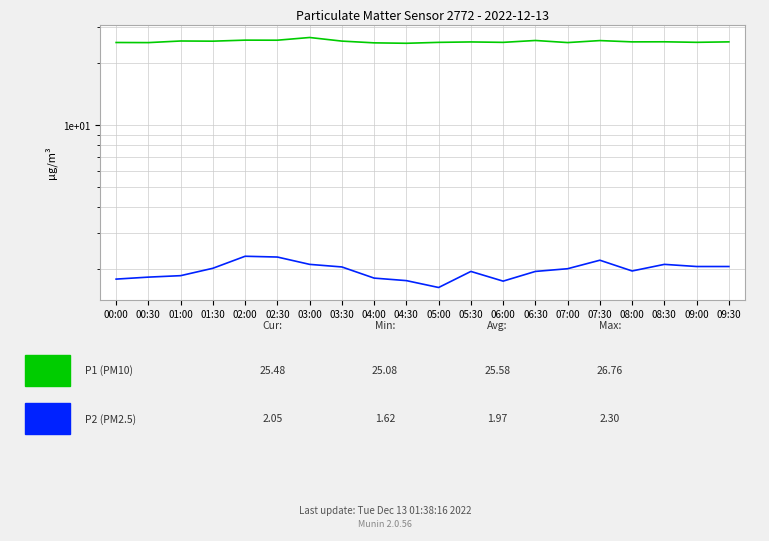

Which series has the widest spread of values?

P1 (PM10)